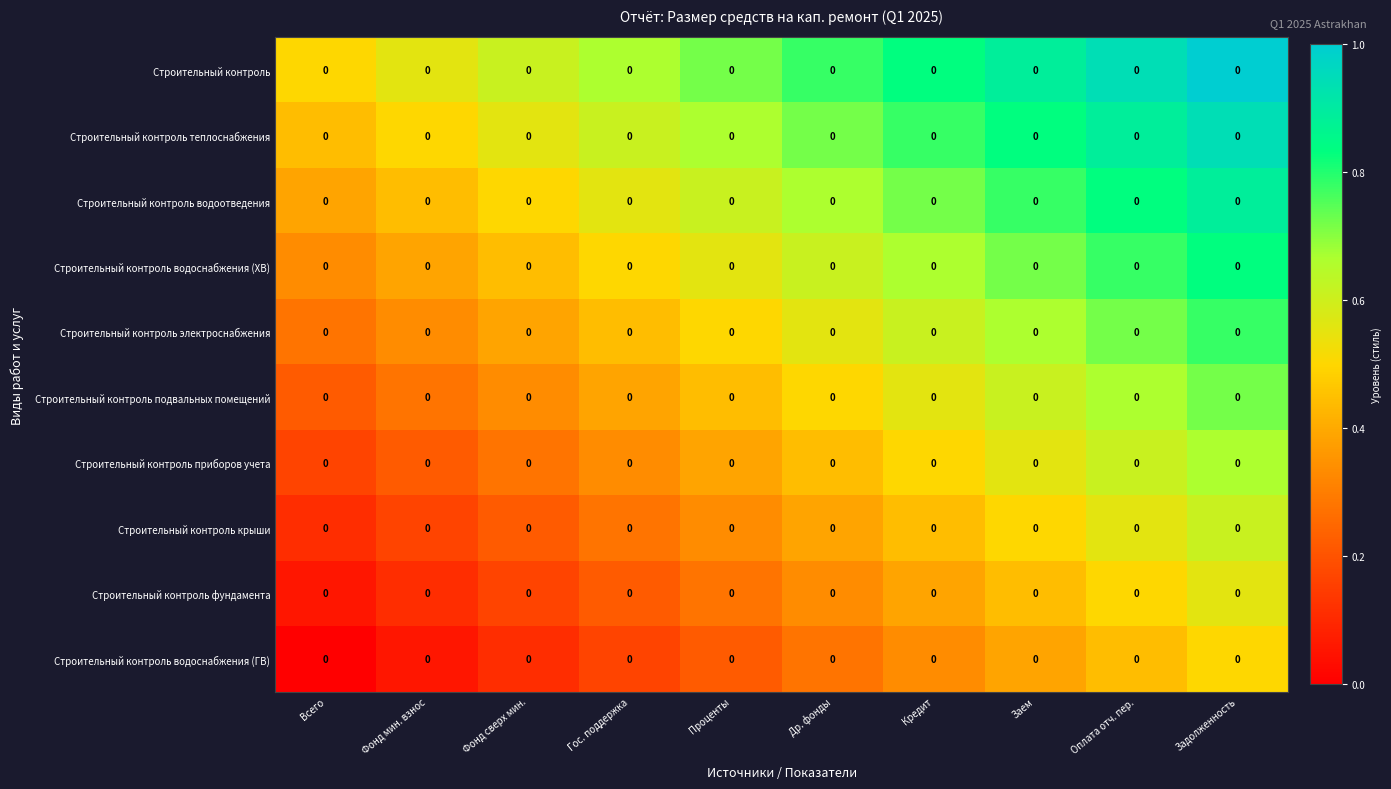

Reading right to left, extract all data points from this chart.

Строительный контроль: Задолженность=0.0	Оплата отч. пер.=0.0	Заем=0.0	Кредит=0.0	Др. фонды=0.0	Проценты=0.0	Гос. поддержка=0.0	Фонд сверх мин.=0.0	Фонд мин. взнос=0.0	Всего=0.0
Строительный контроль теплоснабжения: Задолженность=0.0	Оплата отч. пер.=0.0	Заем=0.0	Кредит=0.0	Др. фонды=0.0	Проценты=0.0	Гос. поддержка=0.0	Фонд сверх мин.=0.0	Фонд мин. взнос=0.0	Всего=0.0
Строительный контроль водоотведения: Задолженность=0.0	Оплата отч. пер.=0.0	Заем=0.0	Кредит=0.0	Др. фонды=0.0	Проценты=0.0	Гос. поддержка=0.0	Фонд сверх мин.=0.0	Фонд мин. взнос=0.0	Всего=0.0
Строительный контроль водоснабжения (ХВ): Задолженность=0.0	Оплата отч. пер.=0.0	Заем=0.0	Кредит=0.0	Др. фонды=0.0	Проценты=0.0	Гос. поддержка=0.0	Фонд сверх мин.=0.0	Фонд мин. взнос=0.0	Всего=0.0
Строительный контроль электроснабжения: Задолженность=0.0	Оплата отч. пер.=0.0	Заем=0.0	Кредит=0.0	Др. фонды=0.0	Проценты=0.0	Гос. поддержка=0.0	Фонд сверх мин.=0.0	Фонд мин. взнос=0.0	Всего=0.0
Строительный контроль подвальных помещений: Задолженность=0.0	Оплата отч. пер.=0.0	Заем=0.0	Кредит=0.0	Др. фонды=0.0	Проценты=0.0	Гос. поддержка=0.0	Фонд сверх мин.=0.0	Фонд мин. взнос=0.0	Всего=0.0
Строительный контроль приборов учета: Задолженность=0.0	Оплата отч. пер.=0.0	Заем=0.0	Кредит=0.0	Др. фонды=0.0	Проценты=0.0	Гос. поддержка=0.0	Фонд сверх мин.=0.0	Фонд мин. взнос=0.0	Всего=0.0
Строительный контроль крыши: Задолженность=0.0	Оплата отч. пер.=0.0	Заем=0.0	Кредит=0.0	Др. фонды=0.0	Проценты=0.0	Гос. поддержка=0.0	Фонд сверх мин.=0.0	Фонд мин. взнос=0.0	Всего=0.0
Строительный контроль фундамента: Задолженность=0.0	Оплата отч. пер.=0.0	Заем=0.0	Кредит=0.0	Др. фонды=0.0	Проценты=0.0	Гос. поддержка=0.0	Фонд сверх мин.=0.0	Фонд мин. взнос=0.0	Всего=0.0
Строительный контроль водоснабжения (ГВ): Задолженность=0.0	Оплата отч. пер.=0.0	Заем=0.0	Кредит=0.0	Др. фонды=0.0	Проценты=0.0	Гос. поддержка=0.0	Фонд сверх мин.=0.0	Фонд мин. взнос=0.0	Всего=0.0